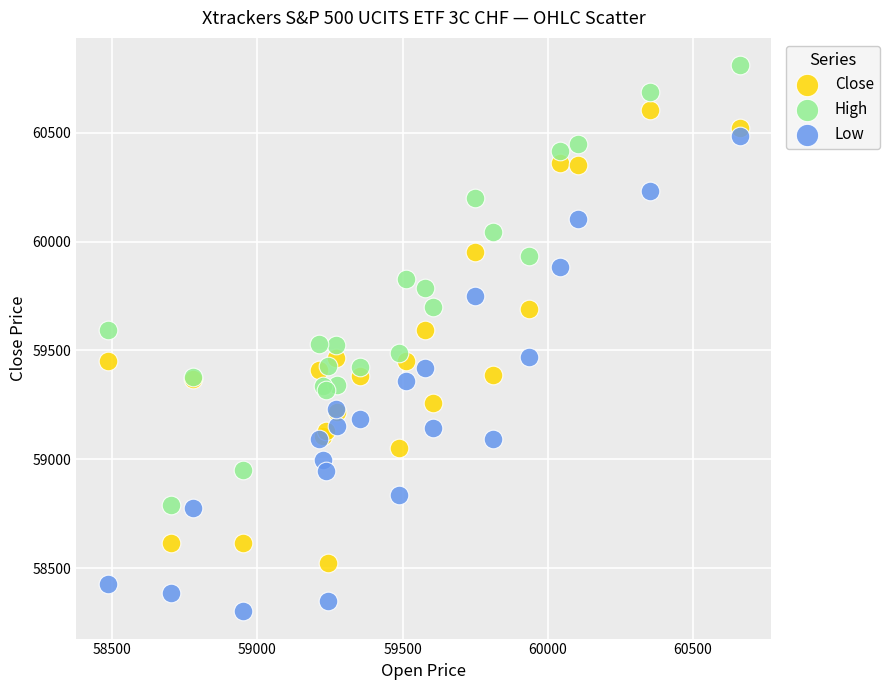

Which series contains the lowest Y value?

Low